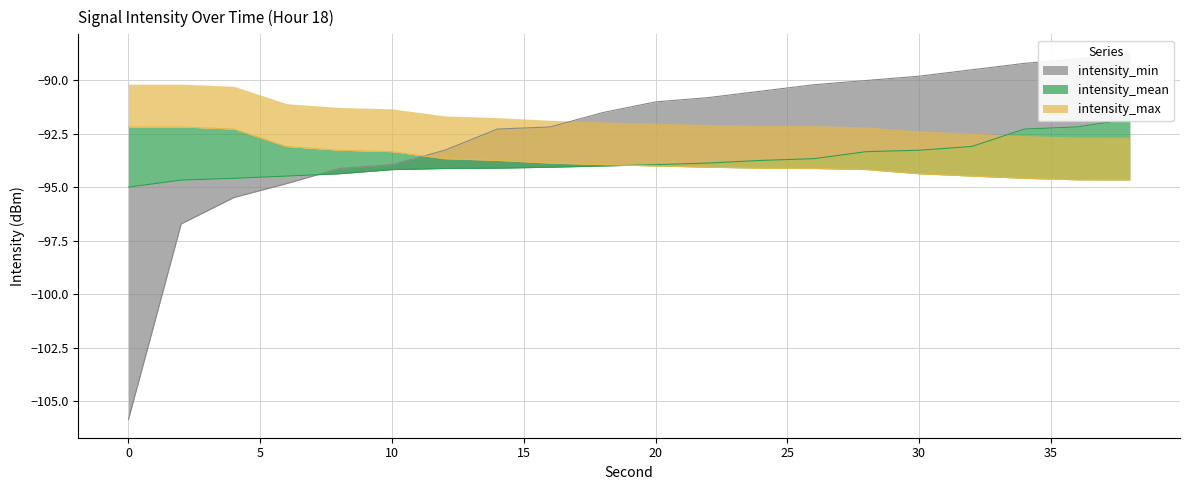

Rank the series at 30 from lowest to highest value.

intensity_max, intensity_mean, intensity_min